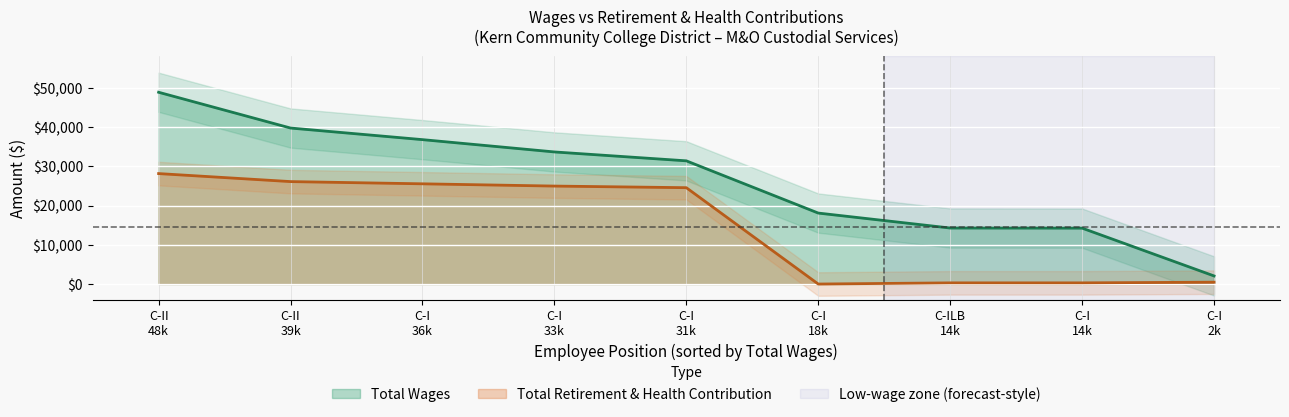

Reading right to left, transcribe all the data shown in this chart.

Total Wages: 2065	14248	14275	18087	31399	33666	36802	39758	48876
Total Retirement & Health Contribution: 473	299	299	0	24555	24967	25543	26109	28151